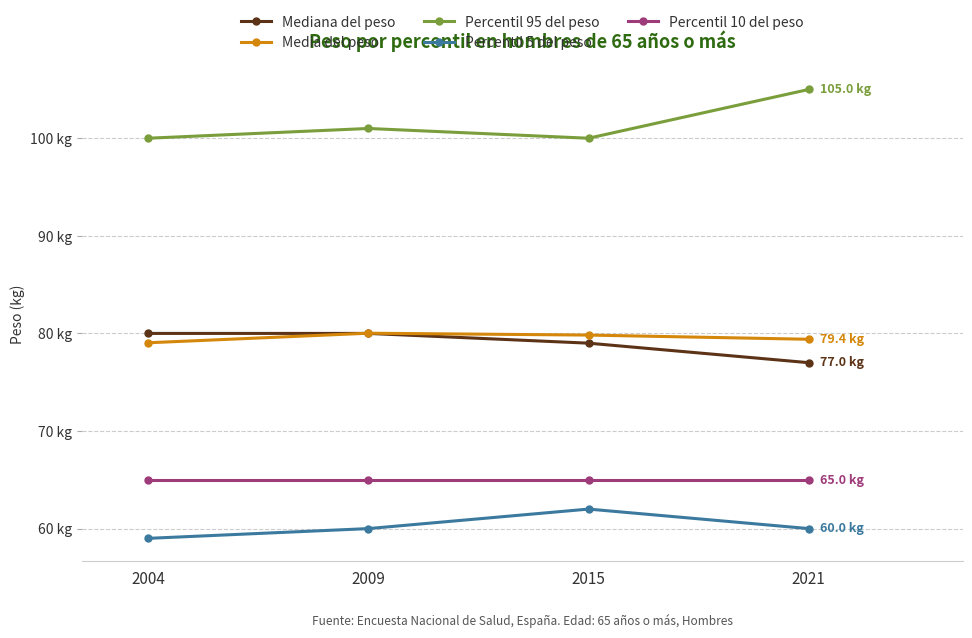

The value of Mediana del peso at 2009 is 80.0. True or false?

True